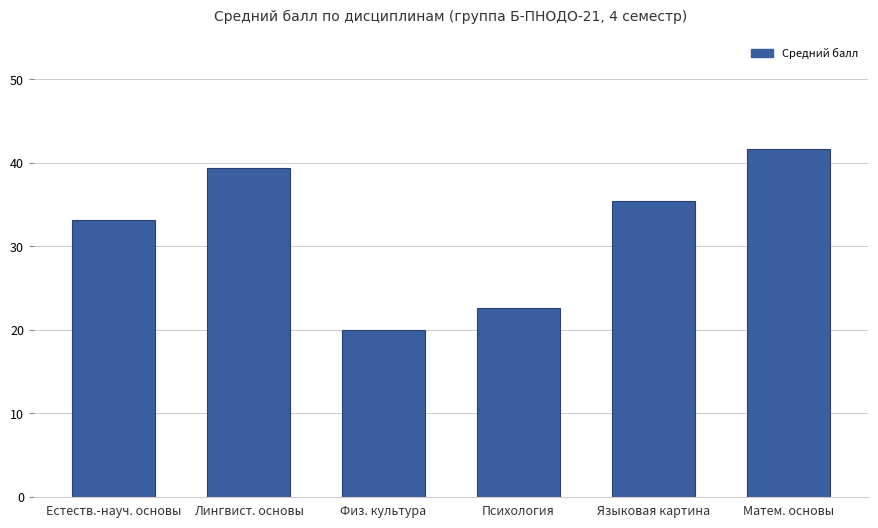

What is the label of the 3rd bar from the right?

Психология